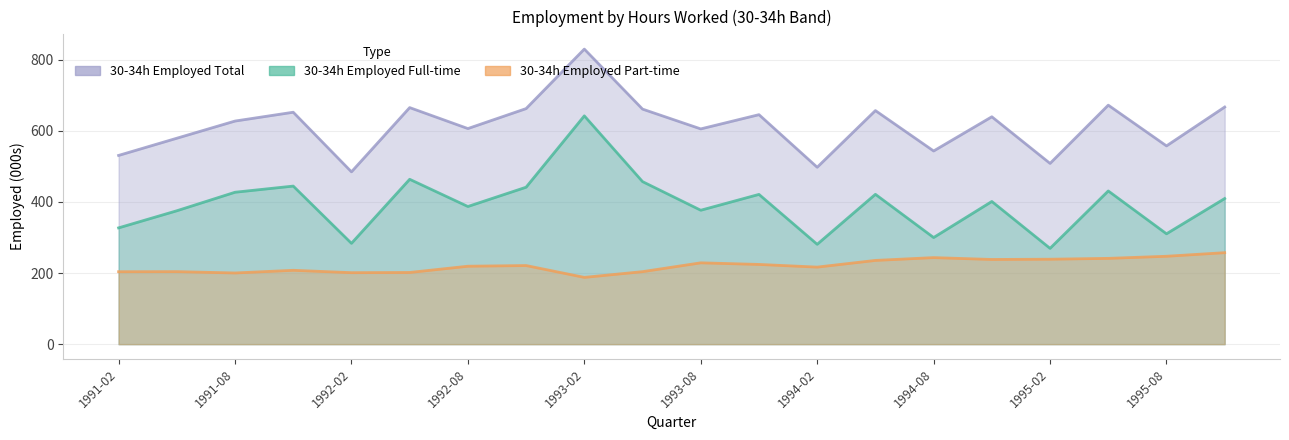

What is the label of the 10th point from the left?

1993-05